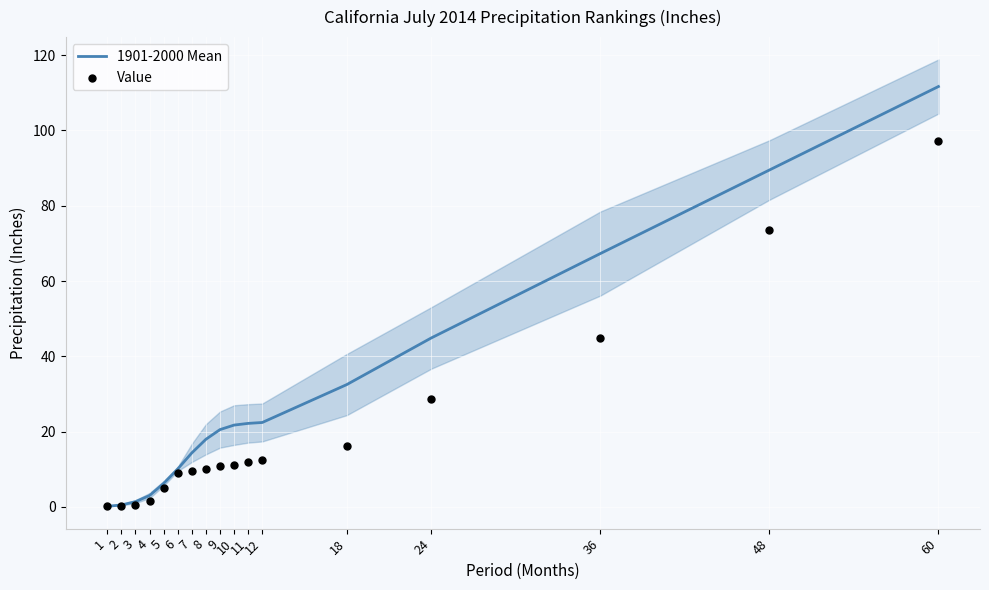

At how many categories does at least one series exceed 32?

5